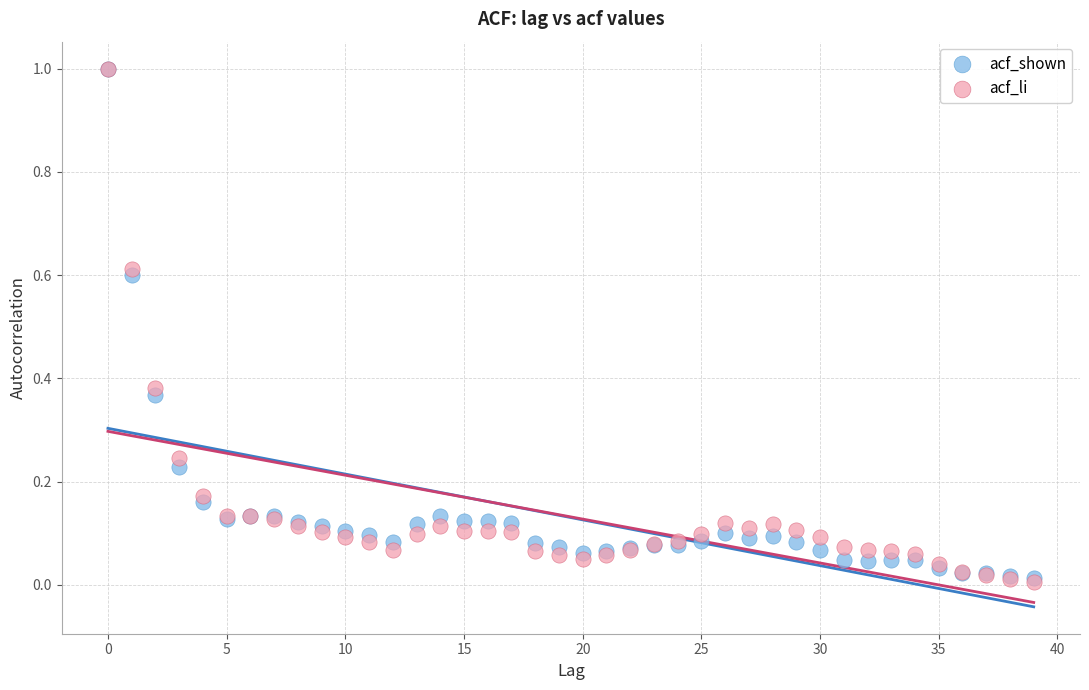

Which series has the widest spread of Y values?

acf_li